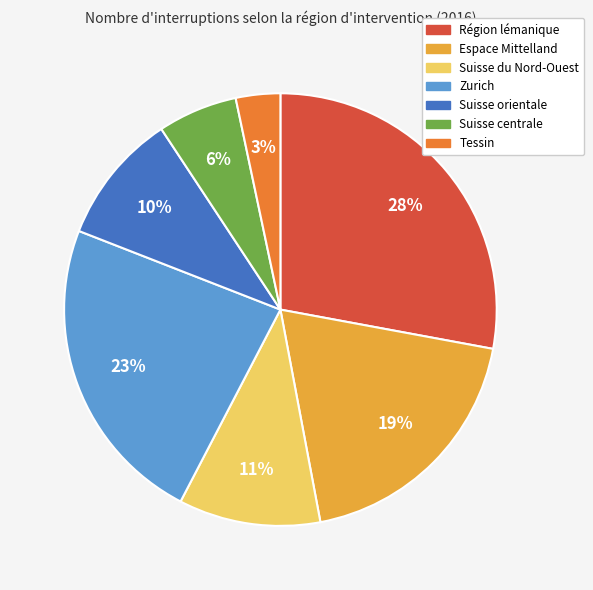

What is the ratio of the value at Région lémanique to the value at Espace Mittelland?

1.5